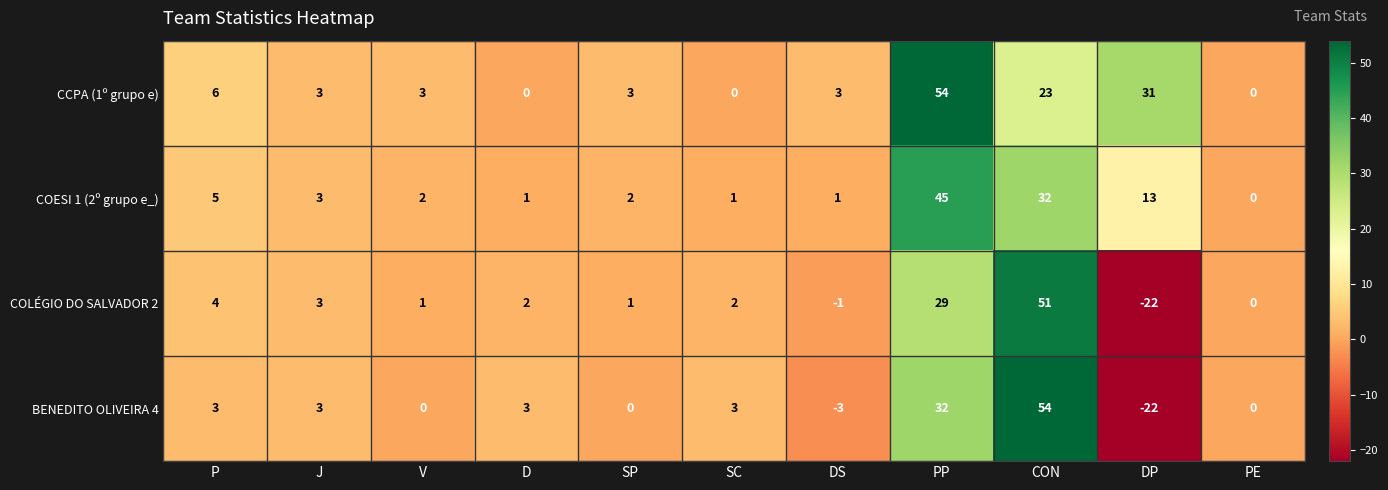

What is the smallest value displayed?

-22